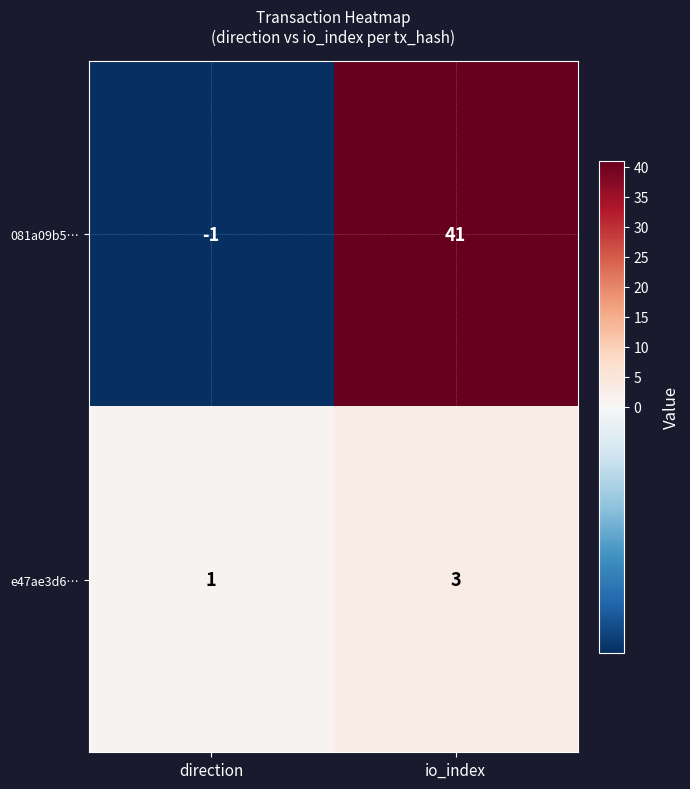

At how many categories does at least one series exceed 39?

1